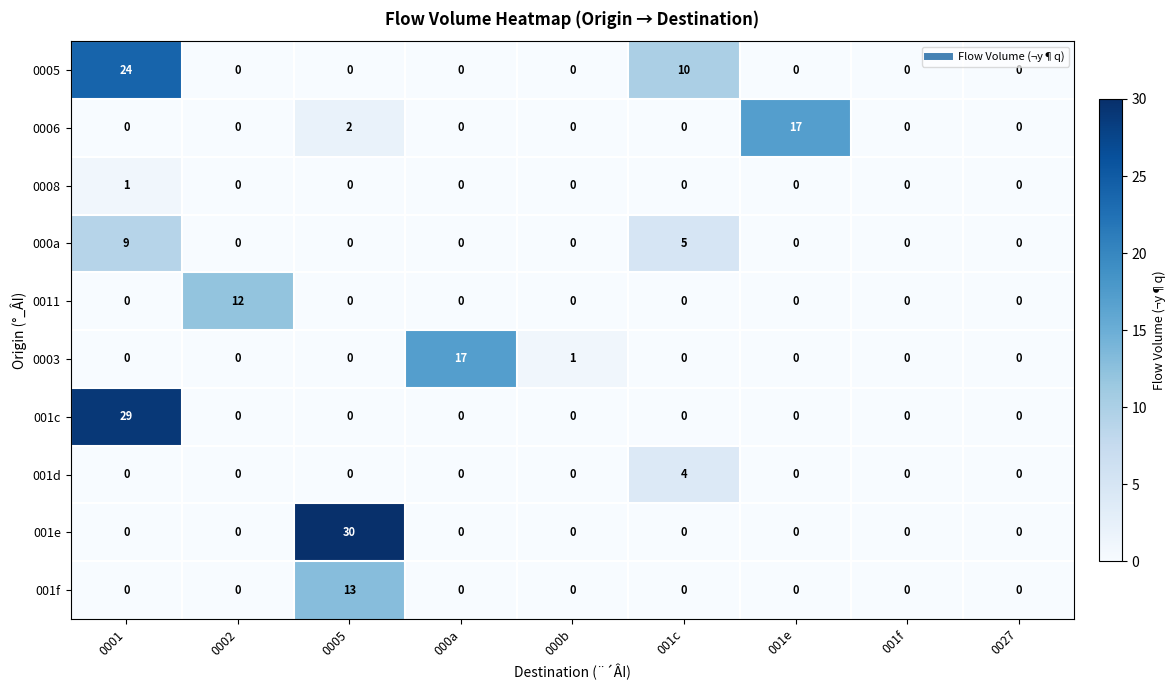

True or false: 001e has a value of 12 at 000b.

False